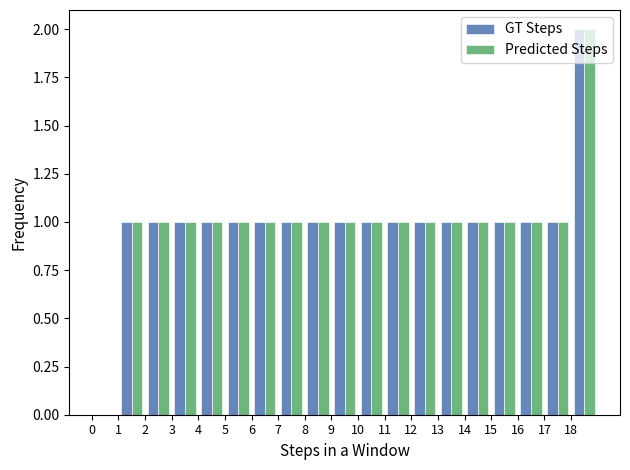

Reading left to right, list every range on the x-axis with the height of the bar of each series over it. The values are not printed on the chart, so give them approximately, as read against the axis.

0 to 1: GT Steps=0	Predicted Steps=0
1 to 2: GT Steps=1	Predicted Steps=1
2 to 3: GT Steps=1	Predicted Steps=1
3 to 4: GT Steps=1	Predicted Steps=1
4 to 5: GT Steps=1	Predicted Steps=1
5 to 6: GT Steps=1	Predicted Steps=1
6 to 7: GT Steps=1	Predicted Steps=1
7 to 8: GT Steps=1	Predicted Steps=1
8 to 9: GT Steps=1	Predicted Steps=1
9 to 10: GT Steps=1	Predicted Steps=1
10 to 11: GT Steps=1	Predicted Steps=1
11 to 12: GT Steps=1	Predicted Steps=1
12 to 13: GT Steps=1	Predicted Steps=1
13 to 14: GT Steps=1	Predicted Steps=1
14 to 15: GT Steps=1	Predicted Steps=1
15 to 16: GT Steps=1	Predicted Steps=1
16 to 17: GT Steps=1	Predicted Steps=1
17 to 18: GT Steps=1	Predicted Steps=1
18 to 19: GT Steps=2	Predicted Steps=2